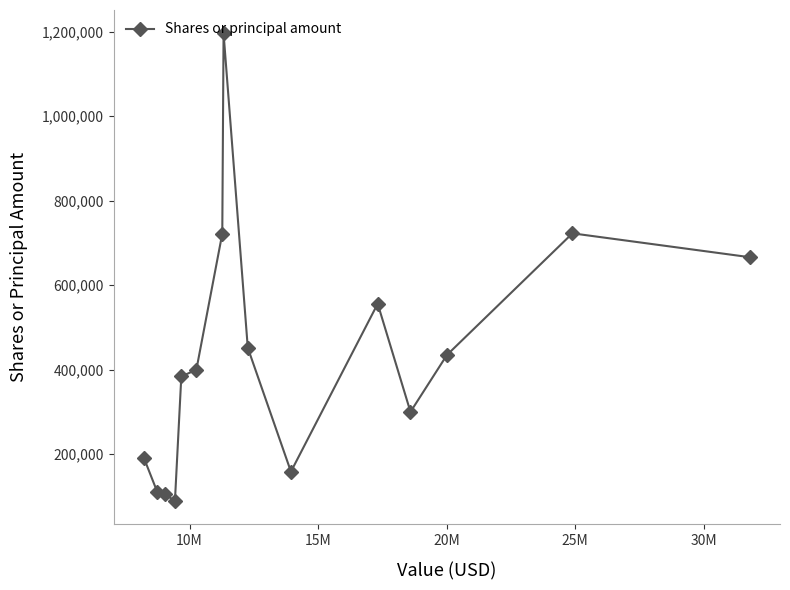

What is the maximum value shown in the chart?

1195632